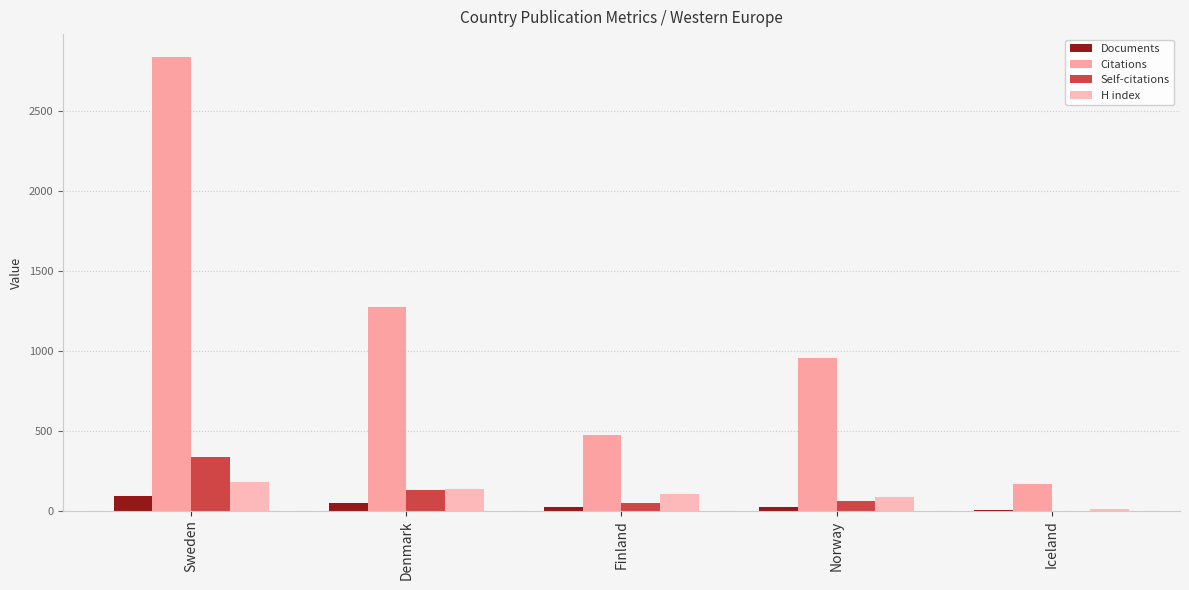

At how many categories does at least one series exceed 2748?

1